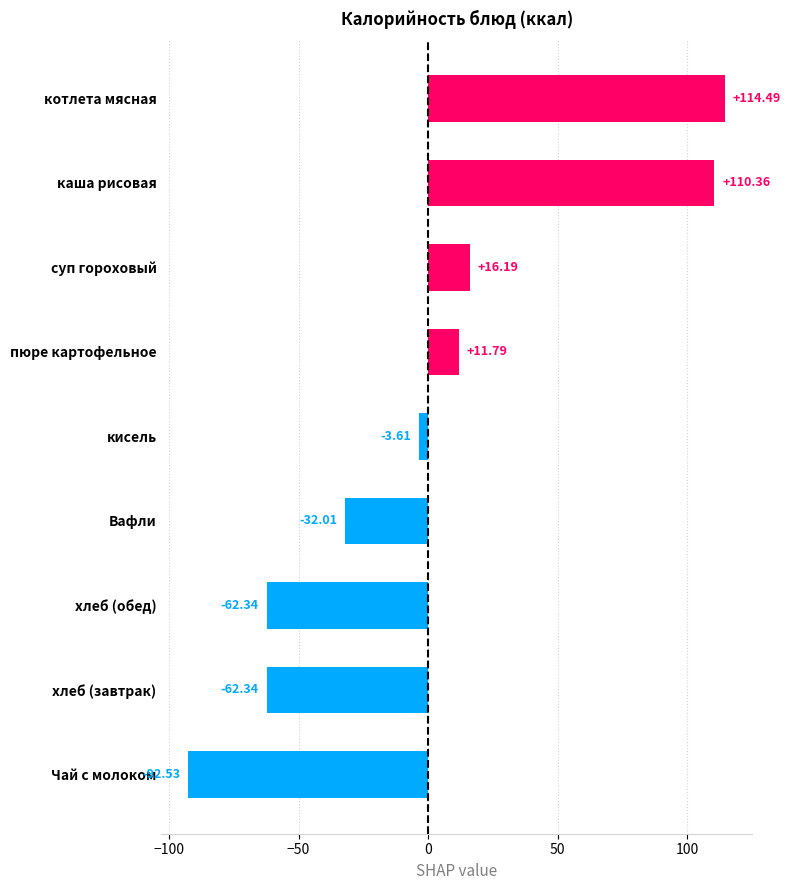

What is the difference between the values at каша рисовая and кисель?

114.0